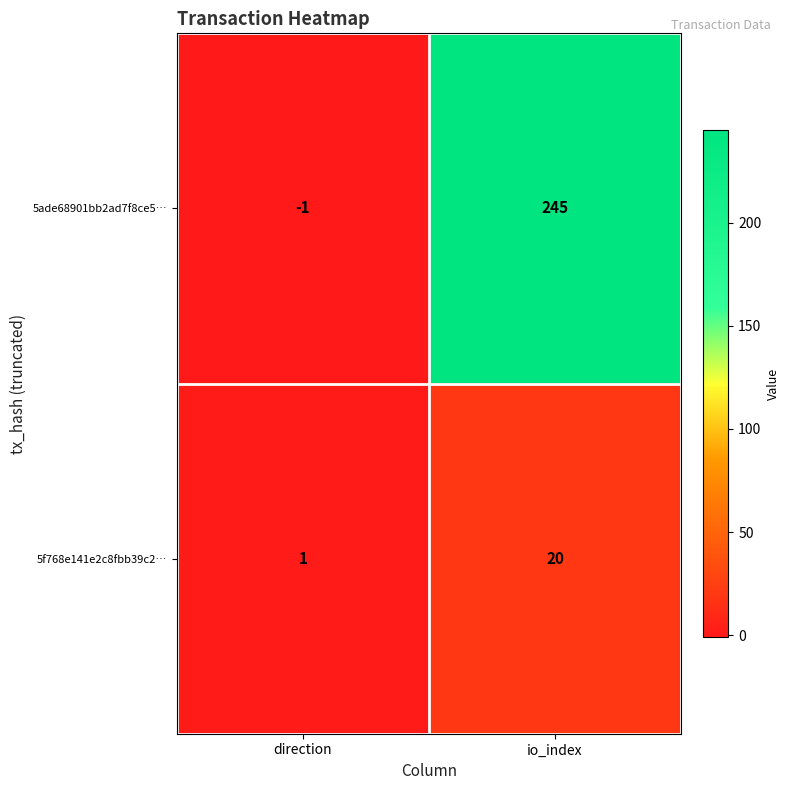

What is the sum of the 5f768e141e2c8fbb39c2… values at io_index and direction?

21